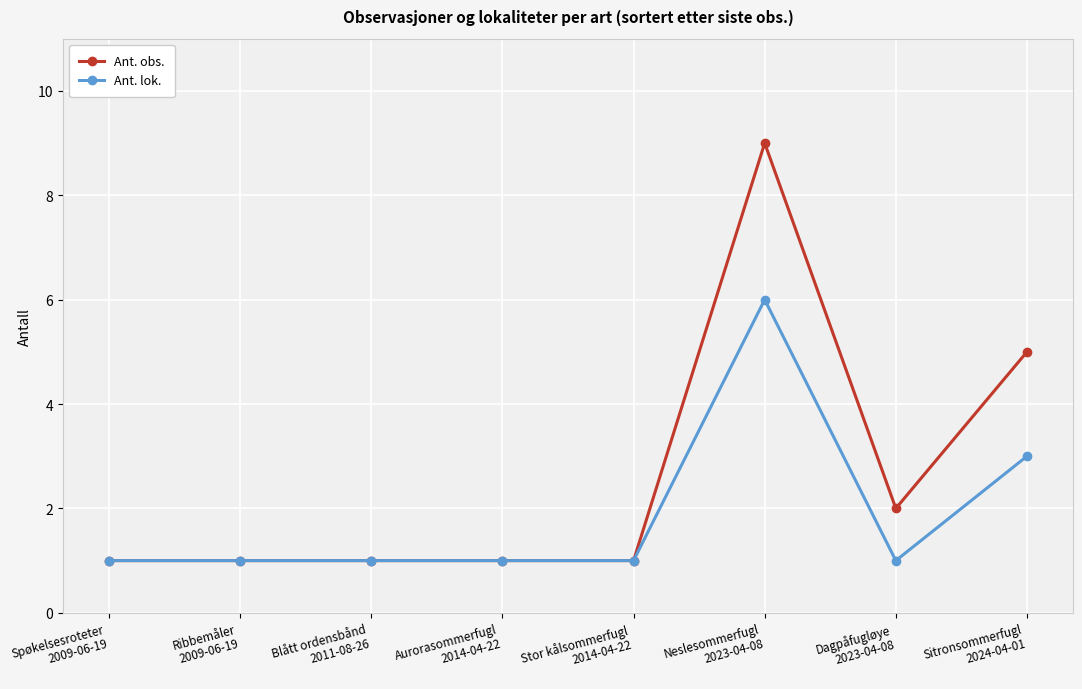

Which category has the highest value across all series?

Neslesommerfugl
2023-04-08